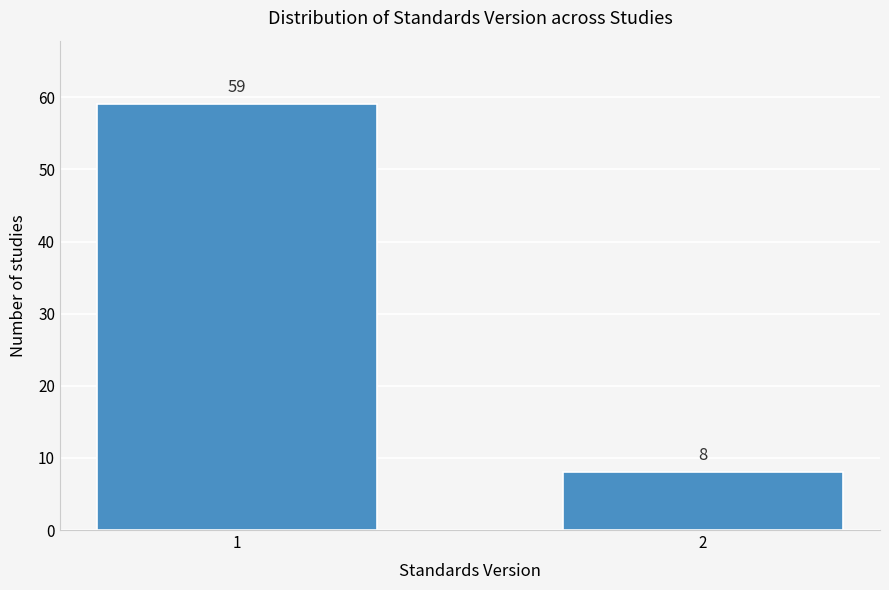

Reading left to right, what are all the values shown in this chart?

59	8